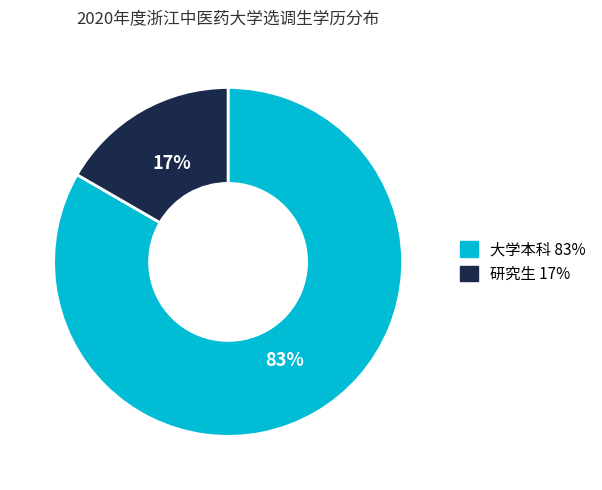

To the nearest percent, what is the average slice percentage?

50%